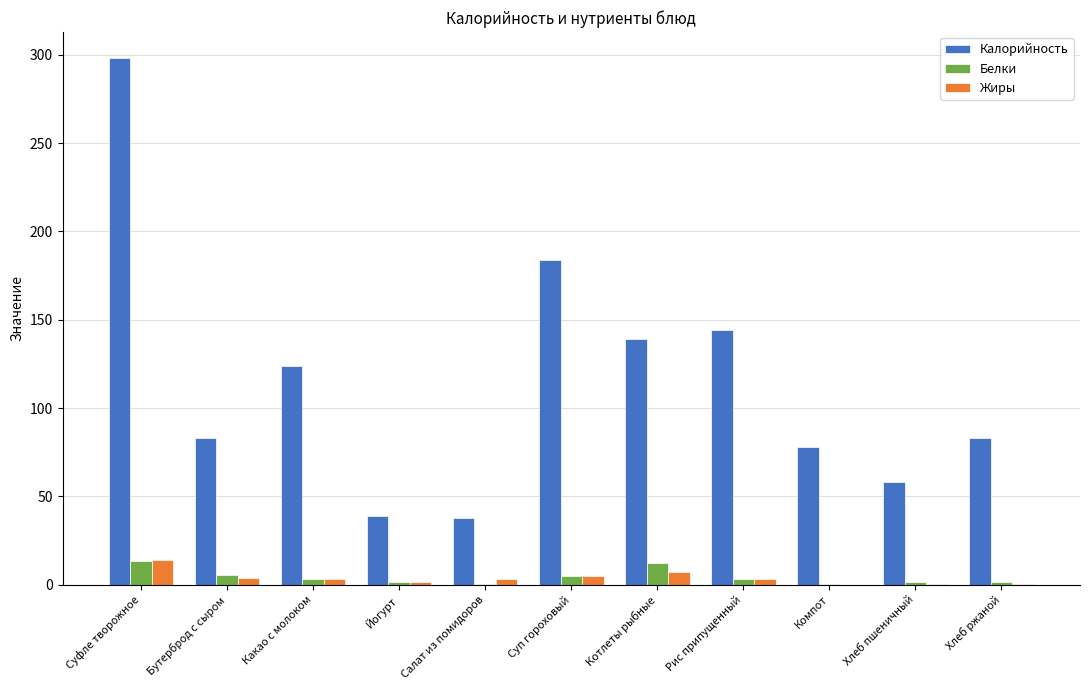

What is the difference between the Жиры values at Компот and Суп гороховый?

4.7